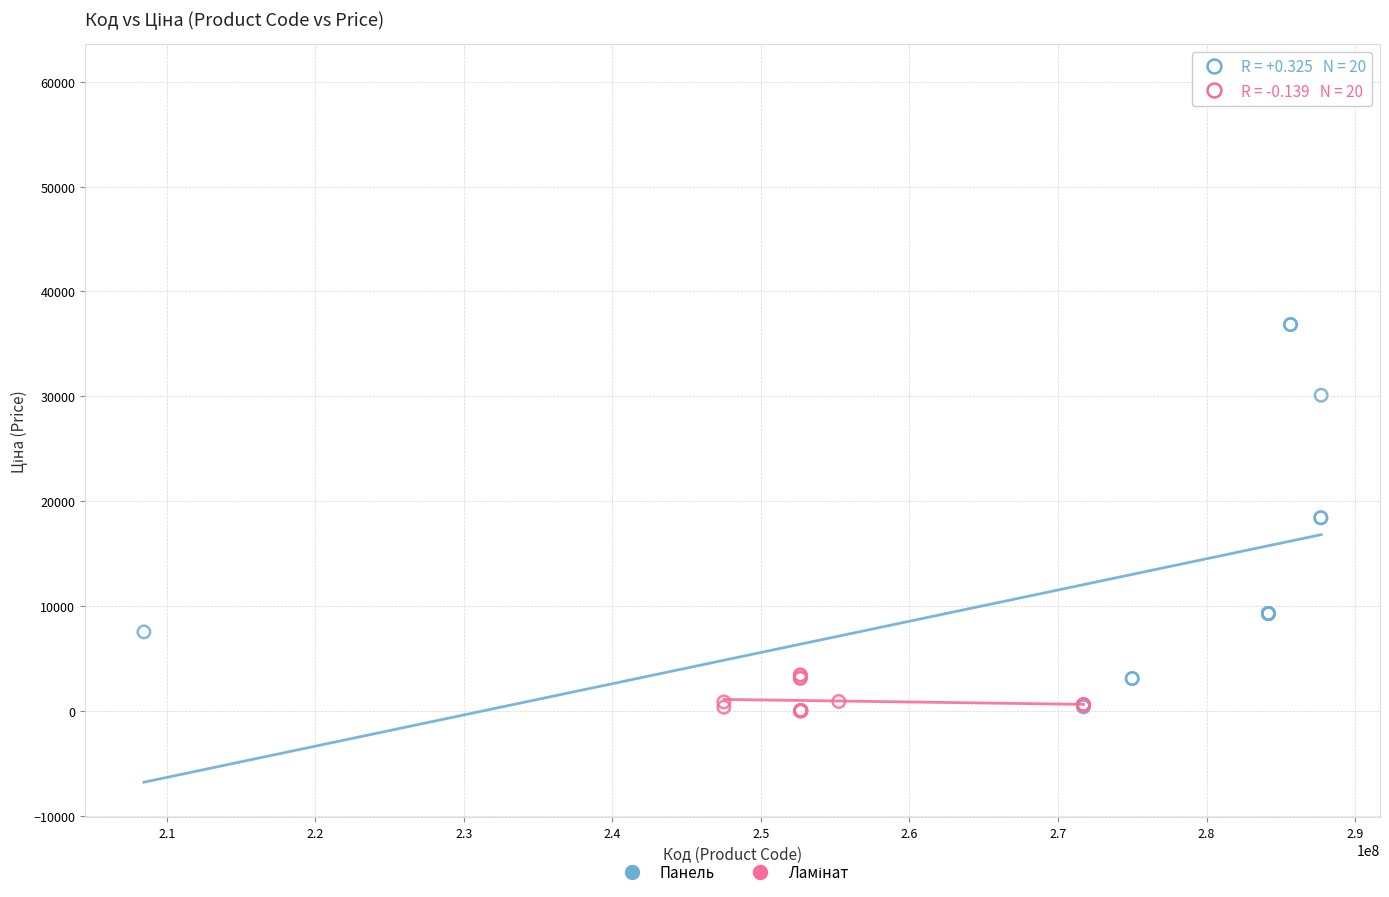

Which series contains the highest Y value?

Панель